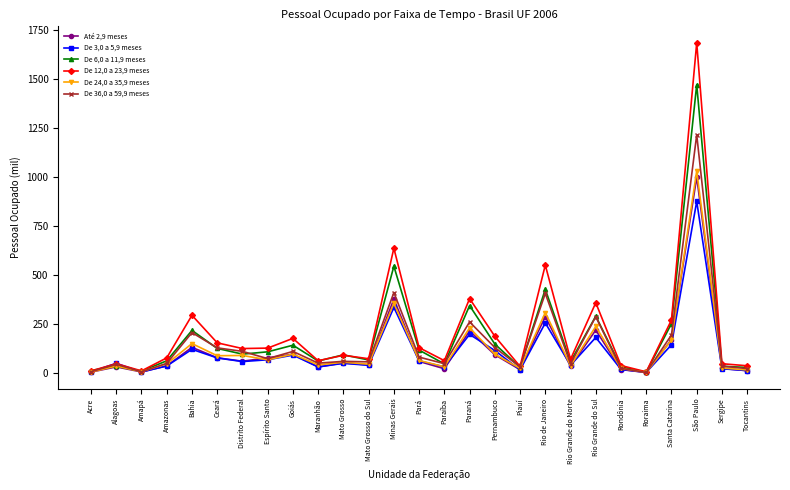

What is the maximum value shown in the chart?

1685.4